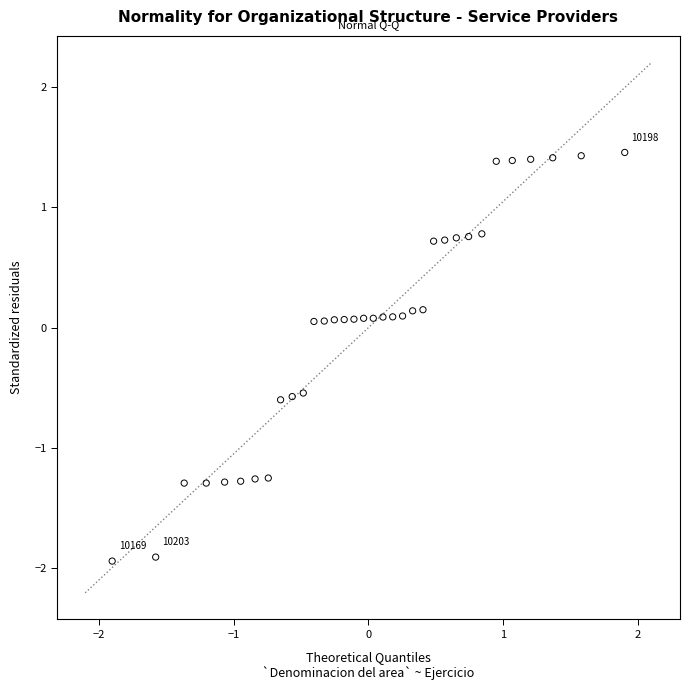

What is the range of X values (max minus min)?

3.8